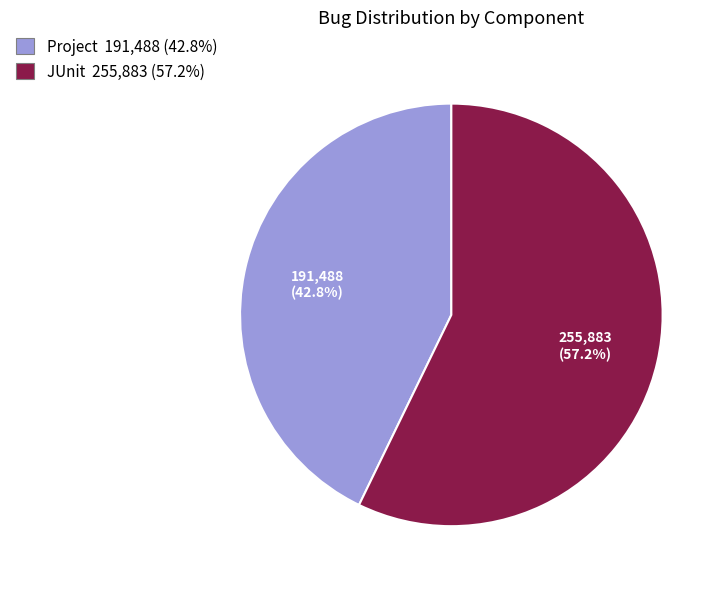

Combined, what portion of the pie is Project and JUnit?

100.0%